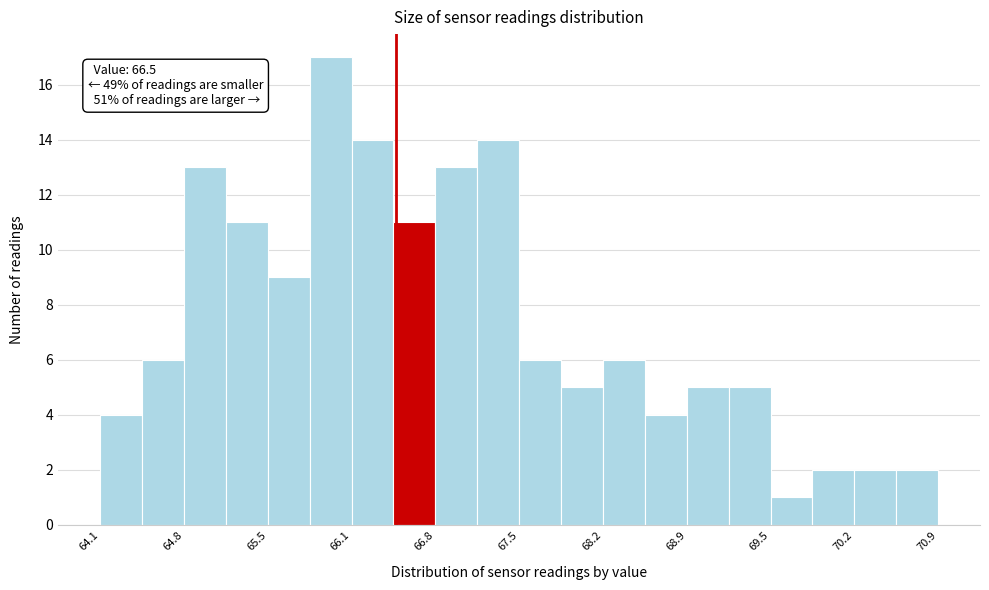

Around what value on the x-axis is the tallest bar? Give the approximate position of its centre, as read against the axis.

66.0